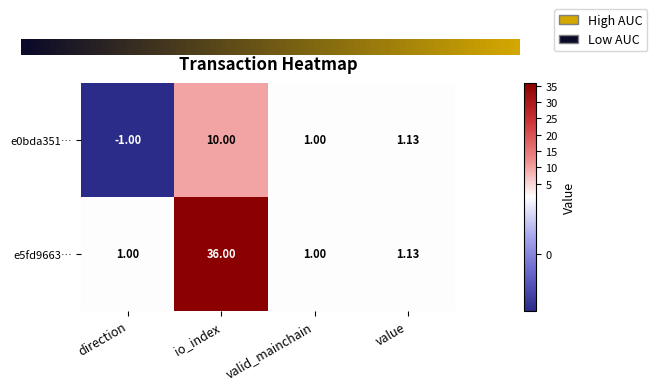

At which label does e5fd9663… reach its peak?

io_index